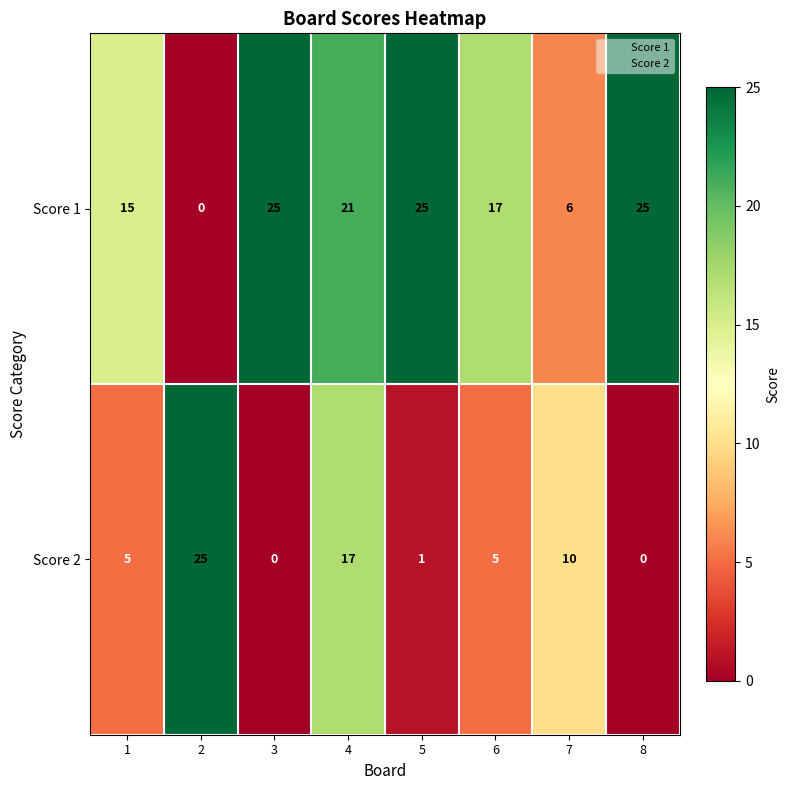

Between 7 and 8, which series saw the biggest shift?

Score 1